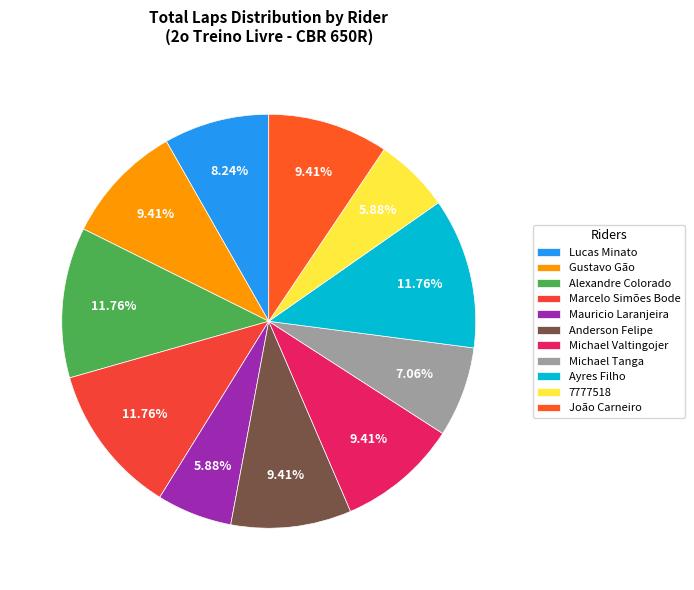

Between Lucas Minato and João Carneiro, which is larger?

João Carneiro